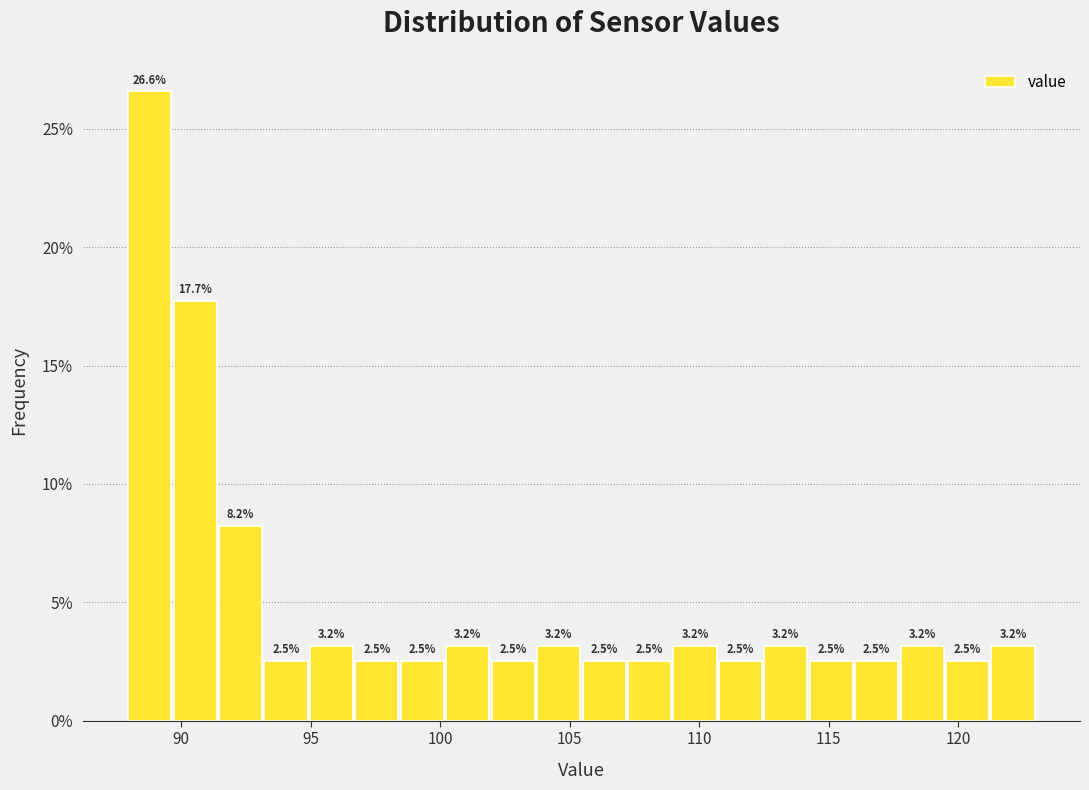

Around what value on the x-axis is the tallest bar? Give the approximate position of its centre, as read against the axis.

89.0